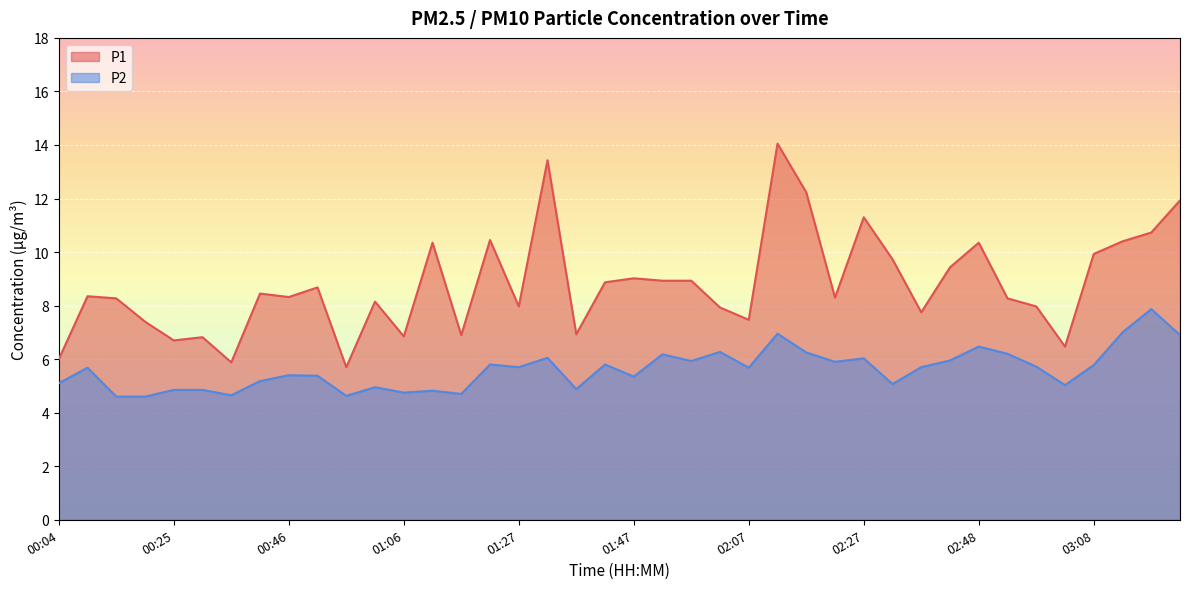

Which series has the largest range (max minus min)?

P1